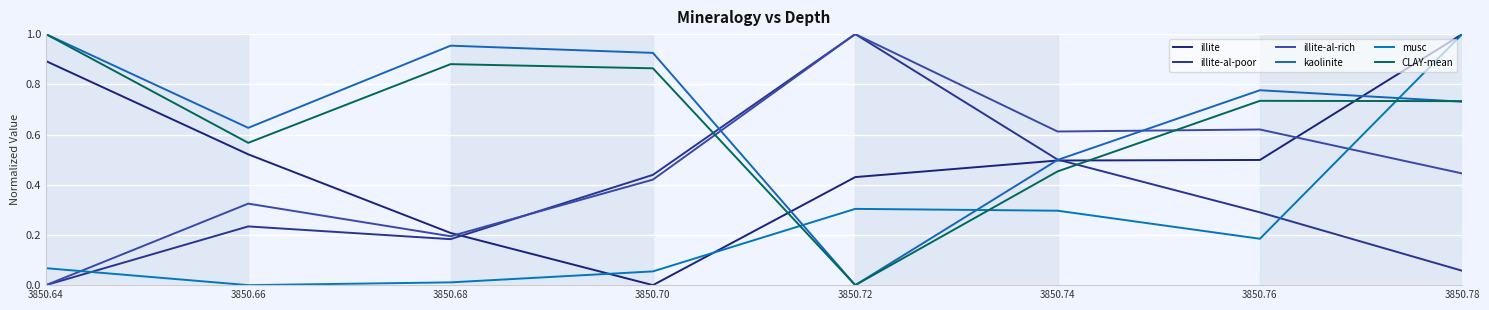

Which has a higher value, 3850.68 or 3850.66?

3850.66